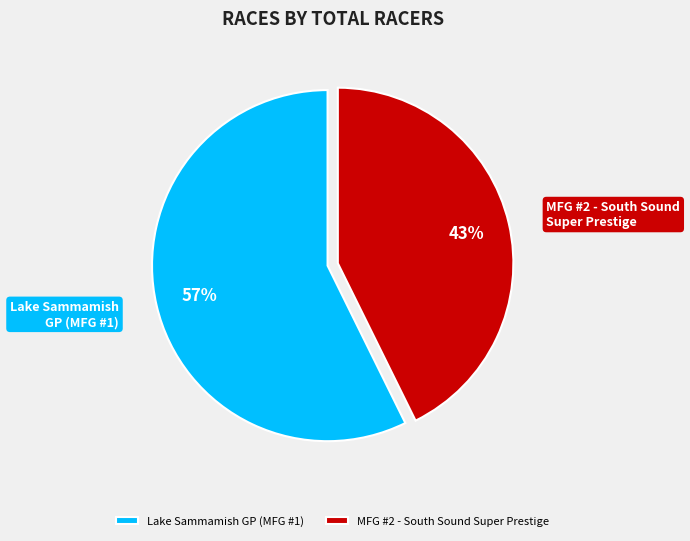

Rank the categories by value from highest to lowest.

Lake Sammamish GP (MFG #1), MFG #2 - South Sound Super Prestige